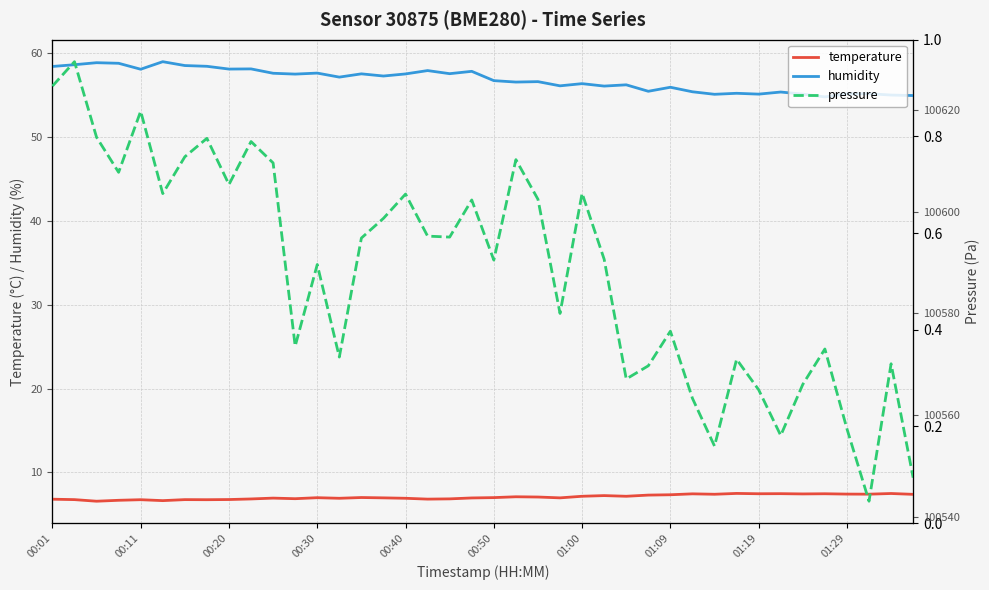

Is this an area chart (filled region under the line)?

No